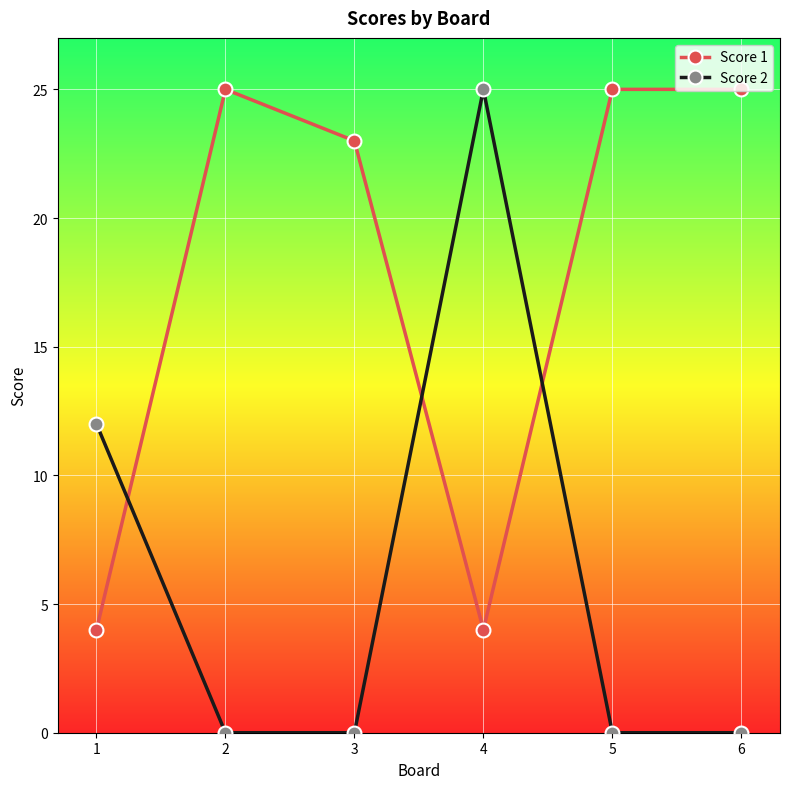

What is the greatest value displayed?

25